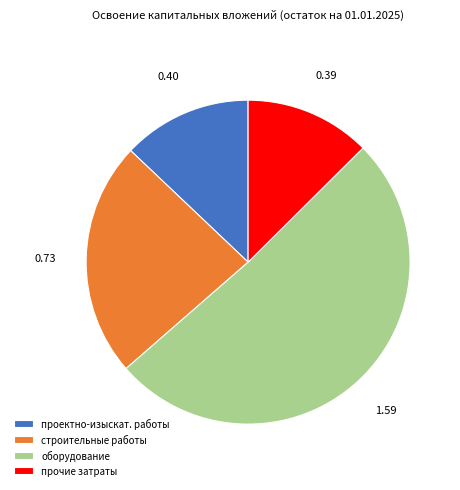

Which has a higher value, прочие затраты or строительные работы?

строительные работы